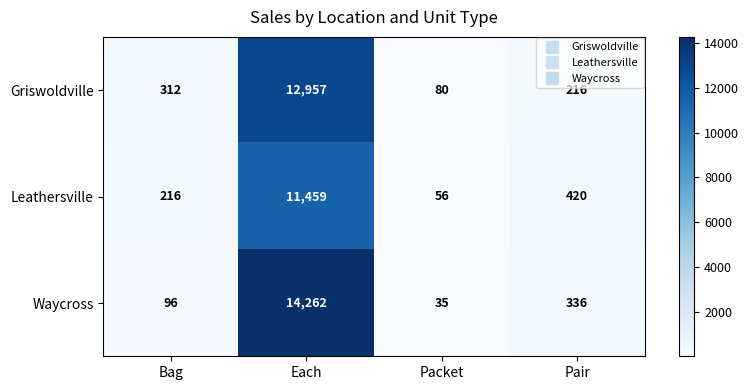

What is the smallest value displayed?

35